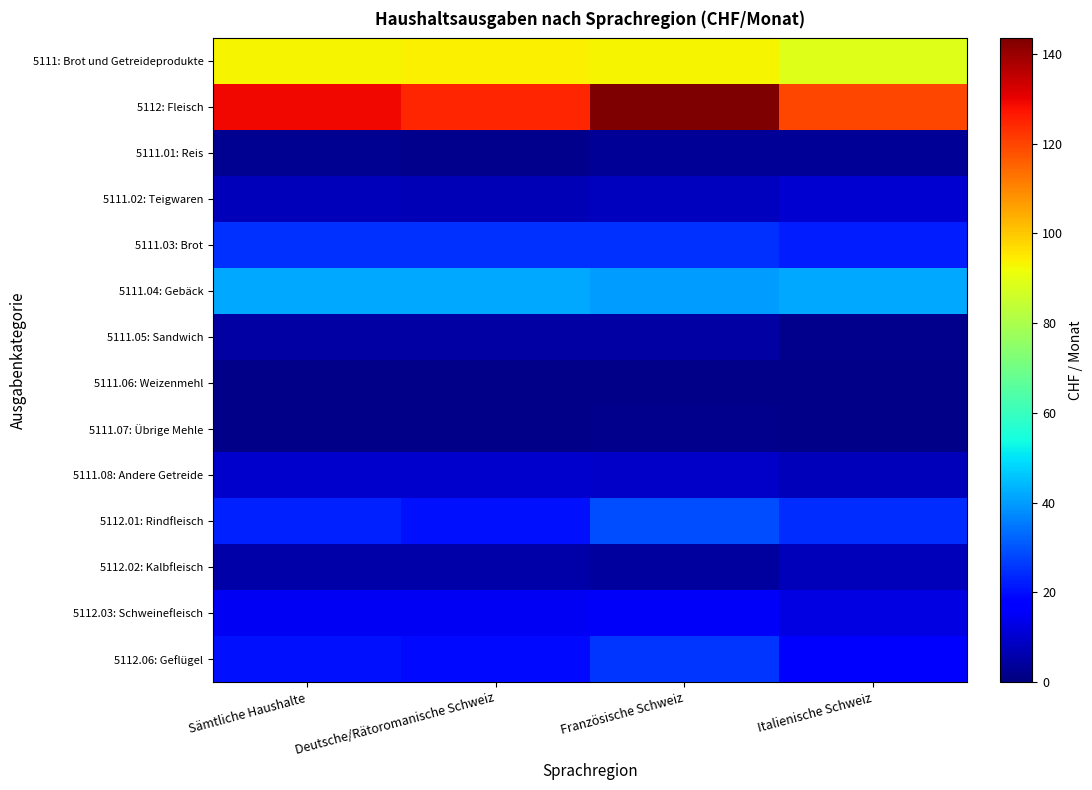

Reading left to right, transcribe all the data shown in this chart.

5111: Brot und Getreideprodukte: Sämtliche Haushalte=93.4	Deutsche/Rätoromanische Schweiz=93.7	Französische Schweiz=93.4	Italienische Schweiz=89.1
5112: Fleisch: Sämtliche Haushalte=129.0	Deutsche/Rätoromanische Schweiz=124.7	Französische Schweiz=143.5	Italienische Schweiz=119.6
5111.01: Reis: Sämtliche Haushalte=2.4	Deutsche/Rätoromanische Schweiz=2.2	Französische Schweiz=3.0	Italienische Schweiz=2.9
5111.02: Teigwaren: Sämtliche Haushalte=7.4	Deutsche/Rätoromanische Schweiz=6.9	Französische Schweiz=8.3	Italienische Schweiz=10.2
5111.03: Brot: Sämtliche Haushalte=24.9	Deutsche/Rätoromanische Schweiz=25.1	Französische Schweiz=24.9	Italienische Schweiz=22.2
5111.04: Gebäck: Sämtliche Haushalte=41.5	Deutsche/Rätoromanische Schweiz=42.0	Französische Schweiz=40.1	Italienische Schweiz=41.8
5111.05: Sandwich: Sämtliche Haushalte=4.6	Deutsche/Rätoromanische Schweiz=4.7	Französische Schweiz=4.7	Italienische Schweiz=1.8
5111.06: Weizenmehl: Sämtliche Haushalte=1.2	Deutsche/Rätoromanische Schweiz=1.2	Französische Schweiz=1.3	Italienische Schweiz=1.2
5111.07: Übrige Mehle: Sämtliche Haushalte=1.7	Deutsche/Rätoromanische Schweiz=1.5	Französische Schweiz=2.1	Italienische Schweiz=1.6
5111.08: Andere Getreide: Sämtliche Haushalte=9.7	Deutsche/Rätoromanische Schweiz=10.1	Französische Schweiz=9.0	Italienische Schweiz=7.6
5112.01: Rindfleisch: Sämtliche Haushalte=22.6	Deutsche/Rätoromanische Schweiz=20.4	Französische Schweiz=28.6	Italienische Schweiz=24.4
5112.02: Kalbfleisch: Sämtliche Haushalte=5.2	Deutsche/Rätoromanische Schweiz=5.5	Französische Schweiz=4.1	Italienische Schweiz=7.8
5112.03: Schweinefleisch: Sämtliche Haushalte=15.0	Deutsche/Rätoromanische Schweiz=15.0	Französische Schweiz=15.6	Italienische Schweiz=12.7
5112.06: Geflügel: Sämtliche Haushalte=20.6	Deutsche/Rätoromanische Schweiz=19.1	Französische Schweiz=25.5	Italienische Schweiz=18.0